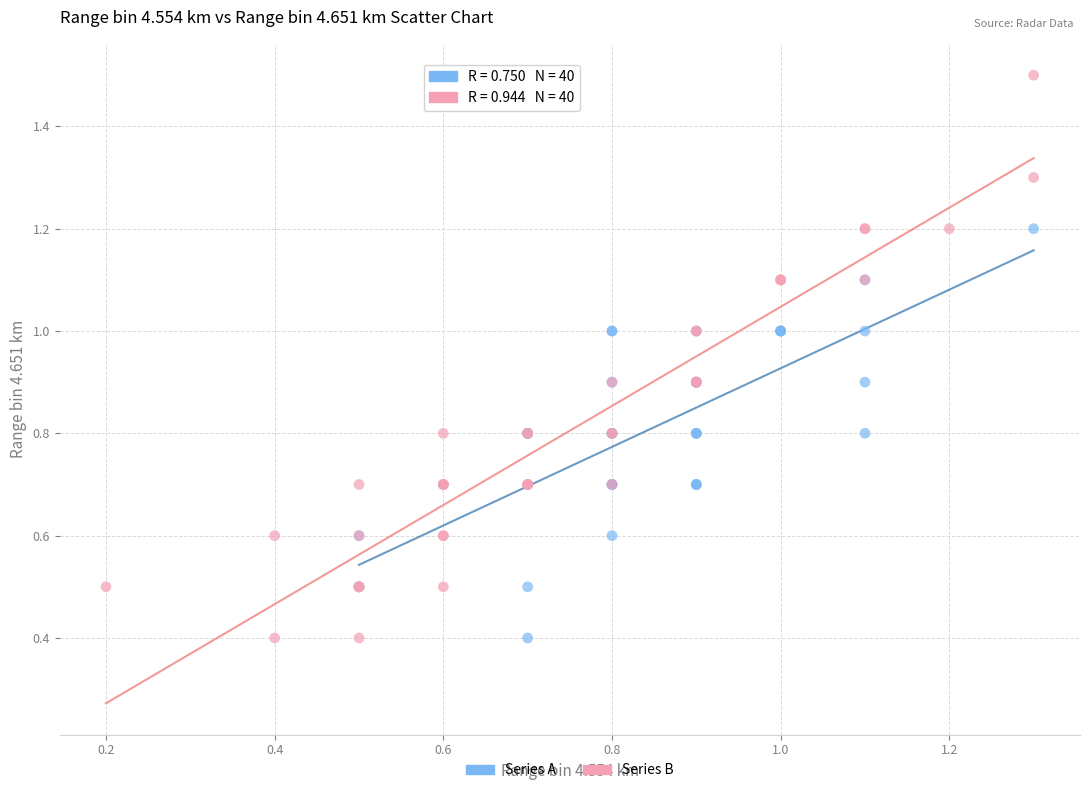

Which series has the widest spread of Y values?

Series B